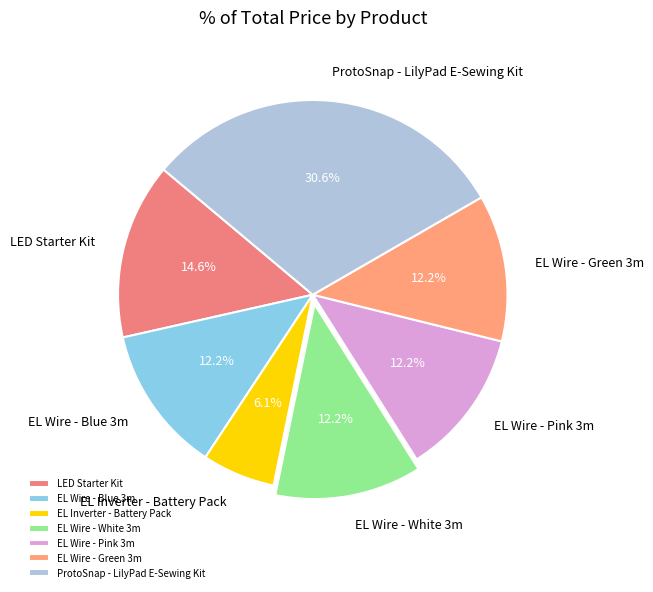

Does any single category account for the majority?

No